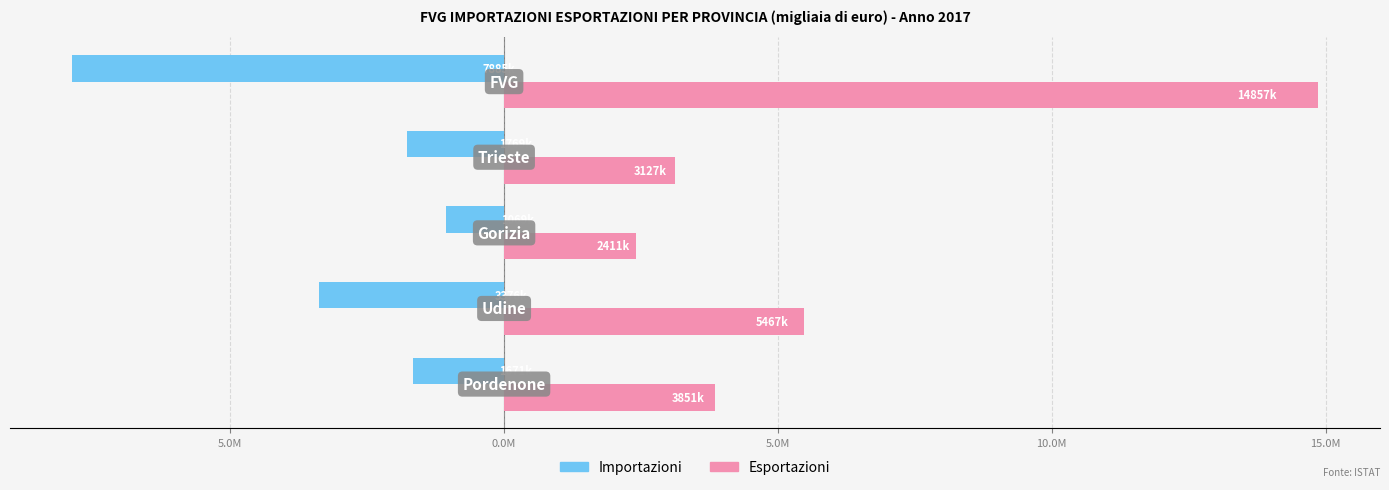

What are all the series names shown in the legend?

Importazioni, Esportazioni